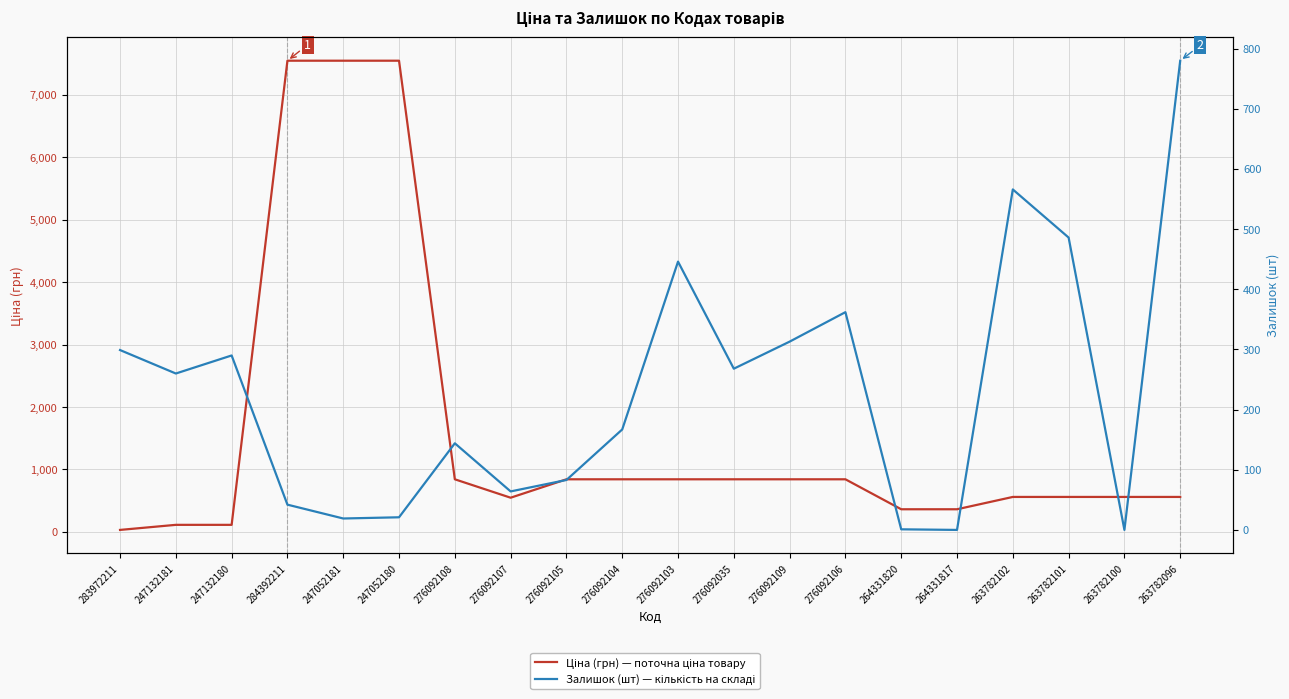

Is this an area chart (filled region under the line)?

No